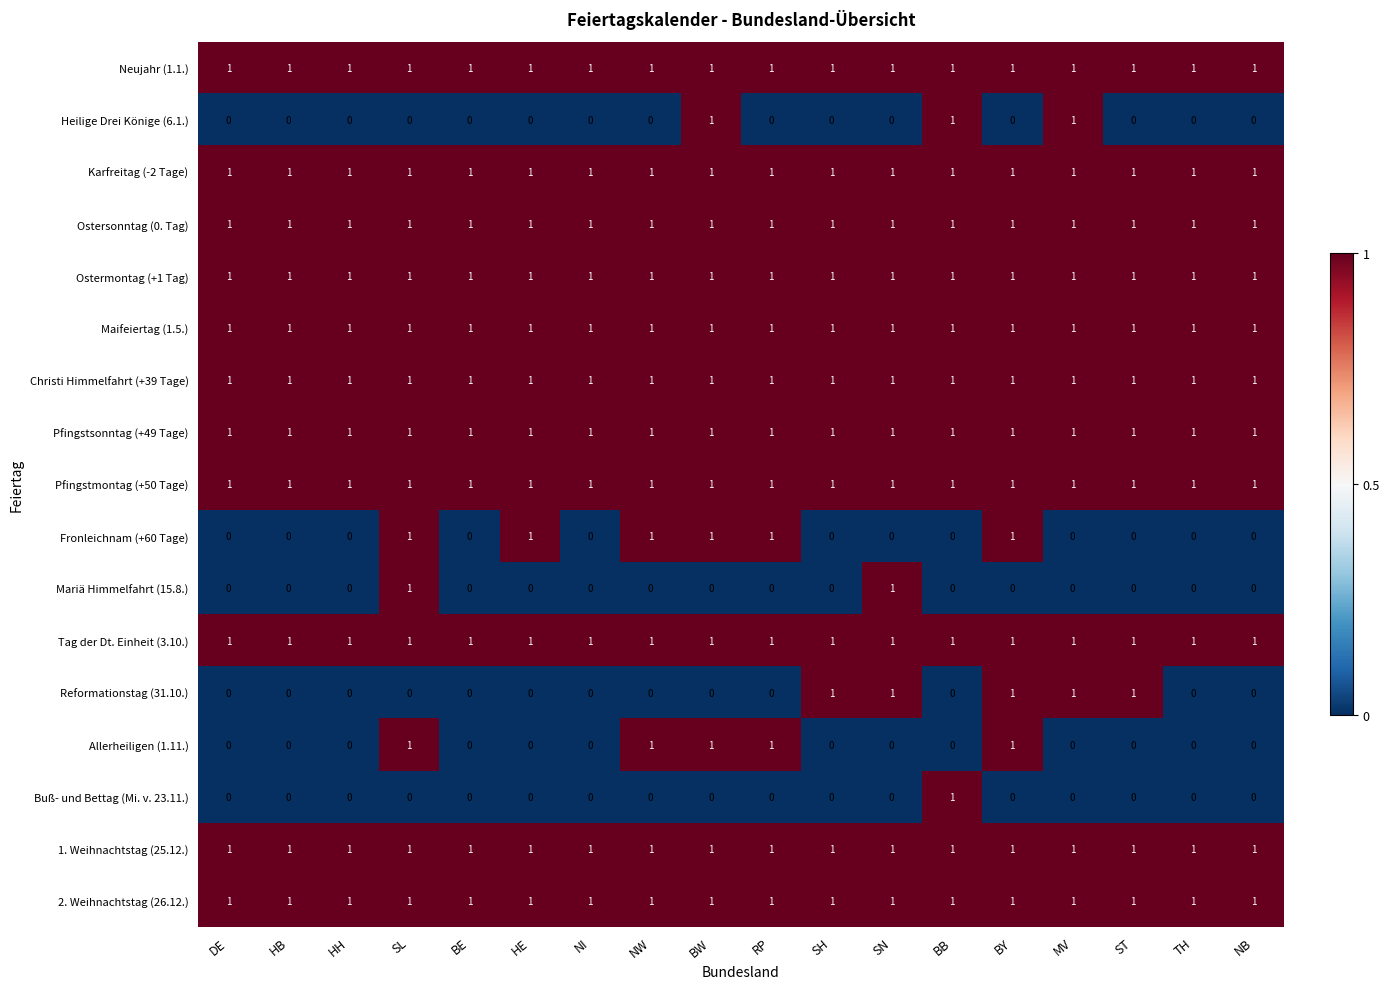

Is it true that Ostermontag (+1 Tag) equals 1 at SH?

True